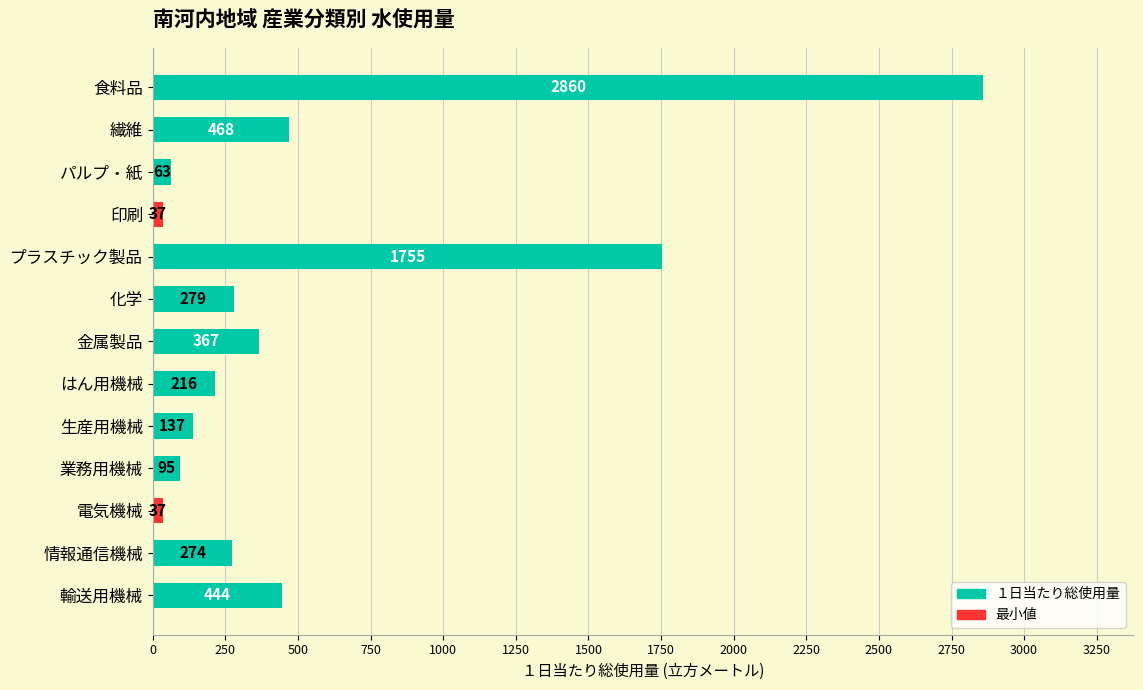

What is the label of the 9th bar from the bottom?

プラスチック製品